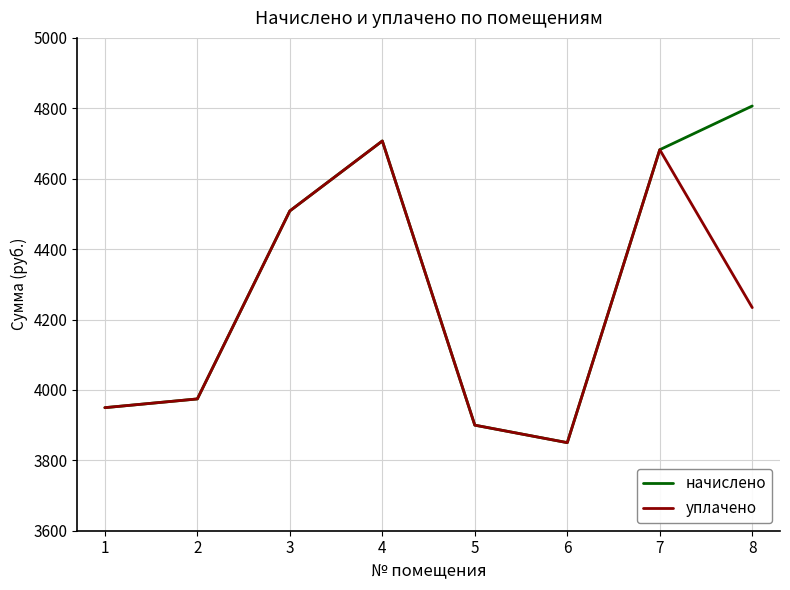

Which series has the largest range (max minus min)?

начислено